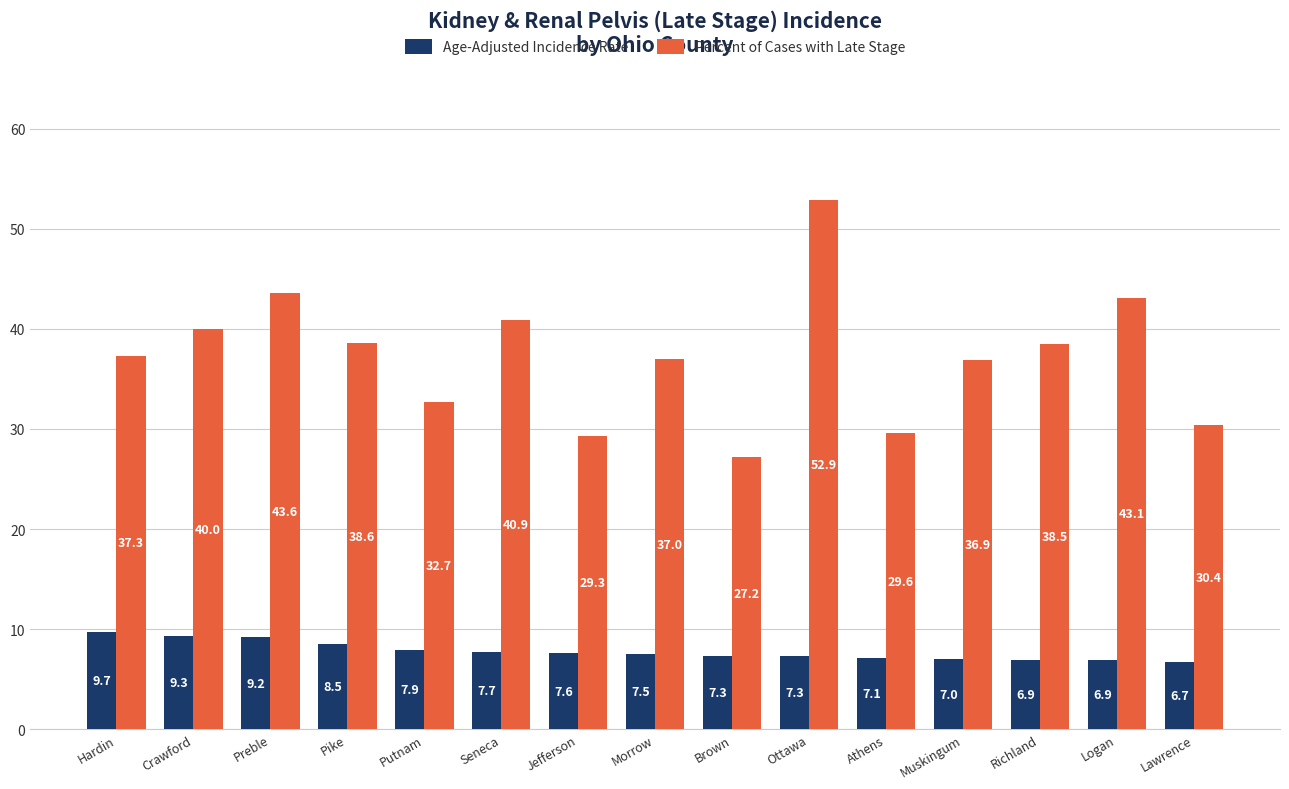

What is the label of the 10th bar from the right?

Seneca